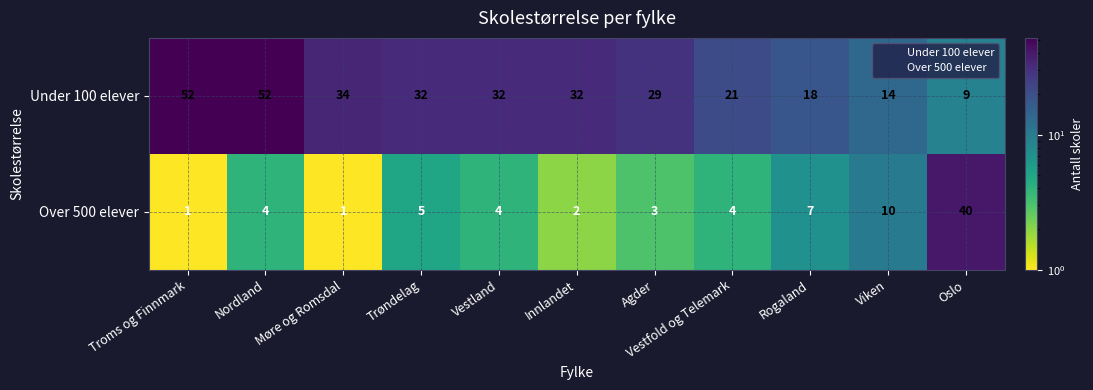

What is the minimum value shown in the chart?

1